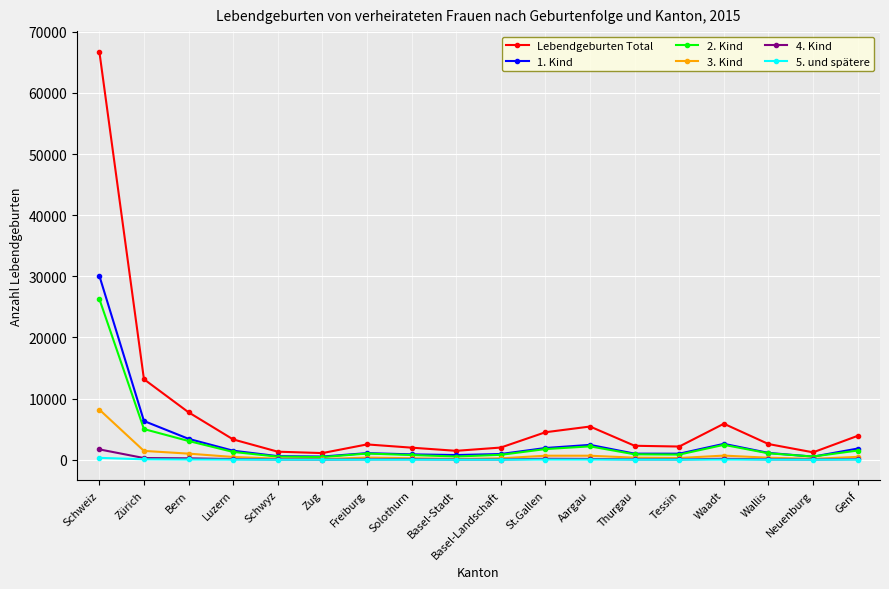

What is the value of the 5. und spätere point at the 14th from the left?

8